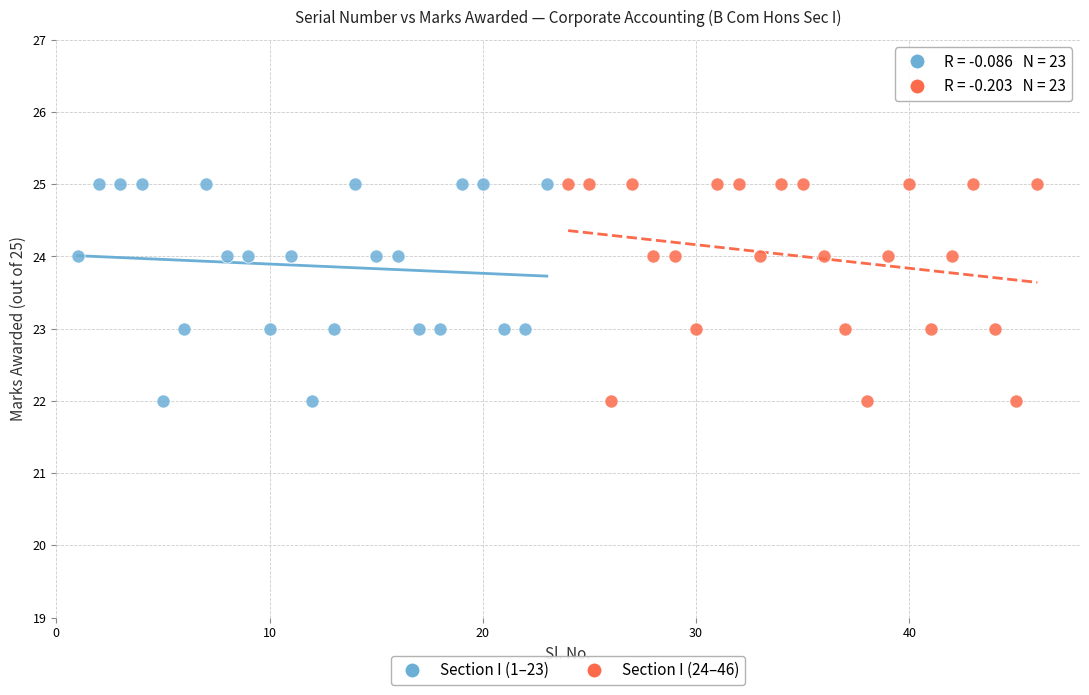

What are all the series names shown in the legend?

Section I (1–23), Section I (24–46)